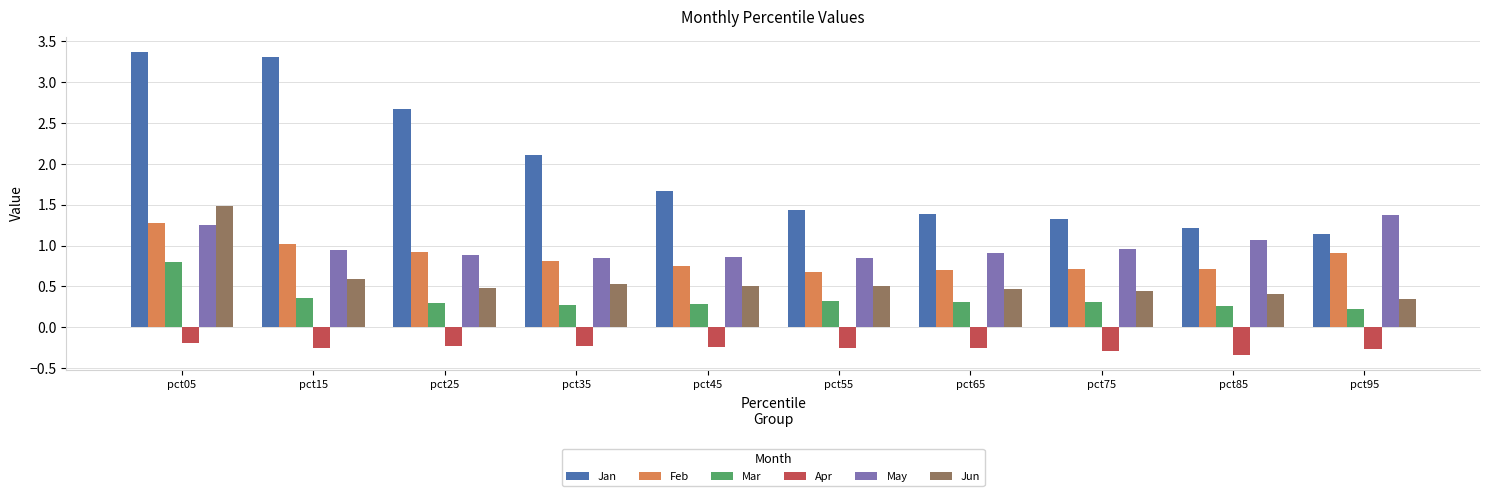

Rank the series by their maximum value, from lowest to highest.

Apr, Mar, Feb, May, Jun, Jan